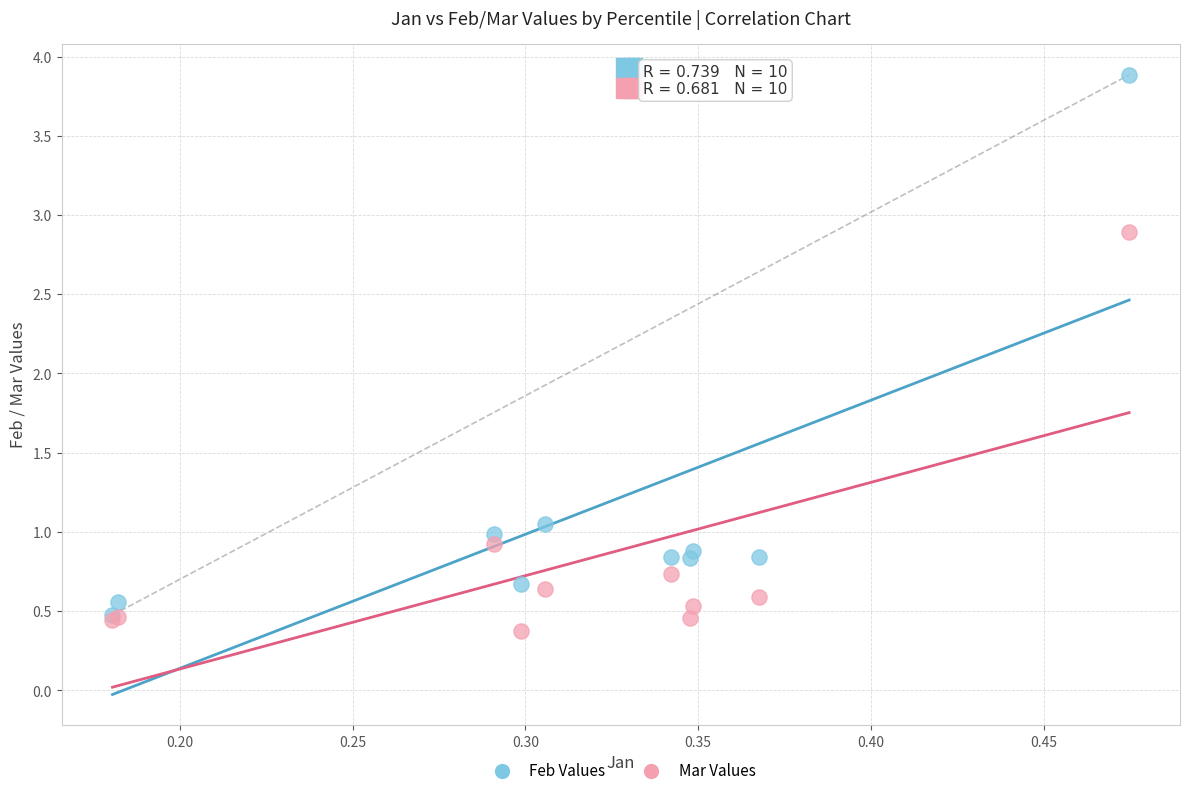

Across all series, what Y value is closest to 2?

2.9